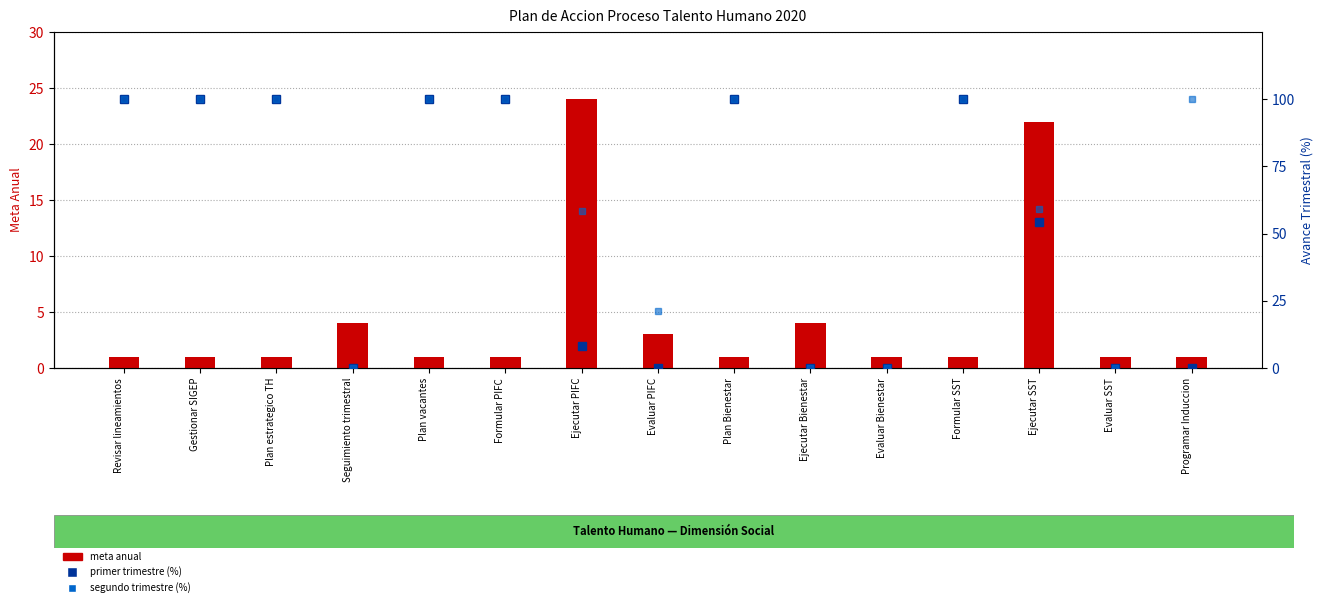

Which series has the largest range (max minus min)?

primer trimestre (%)